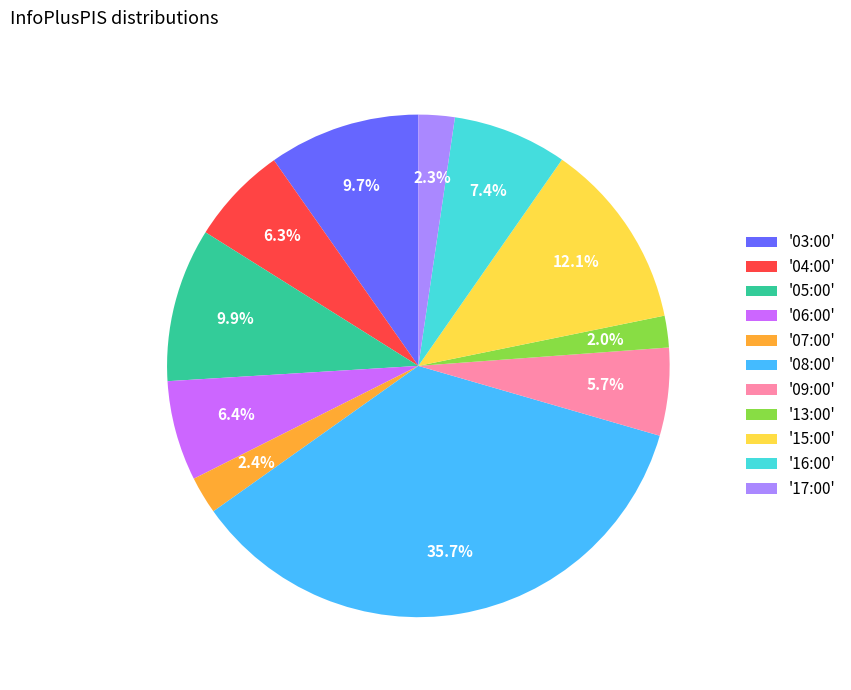

Is there any slice that represents more than half of the pie?

No